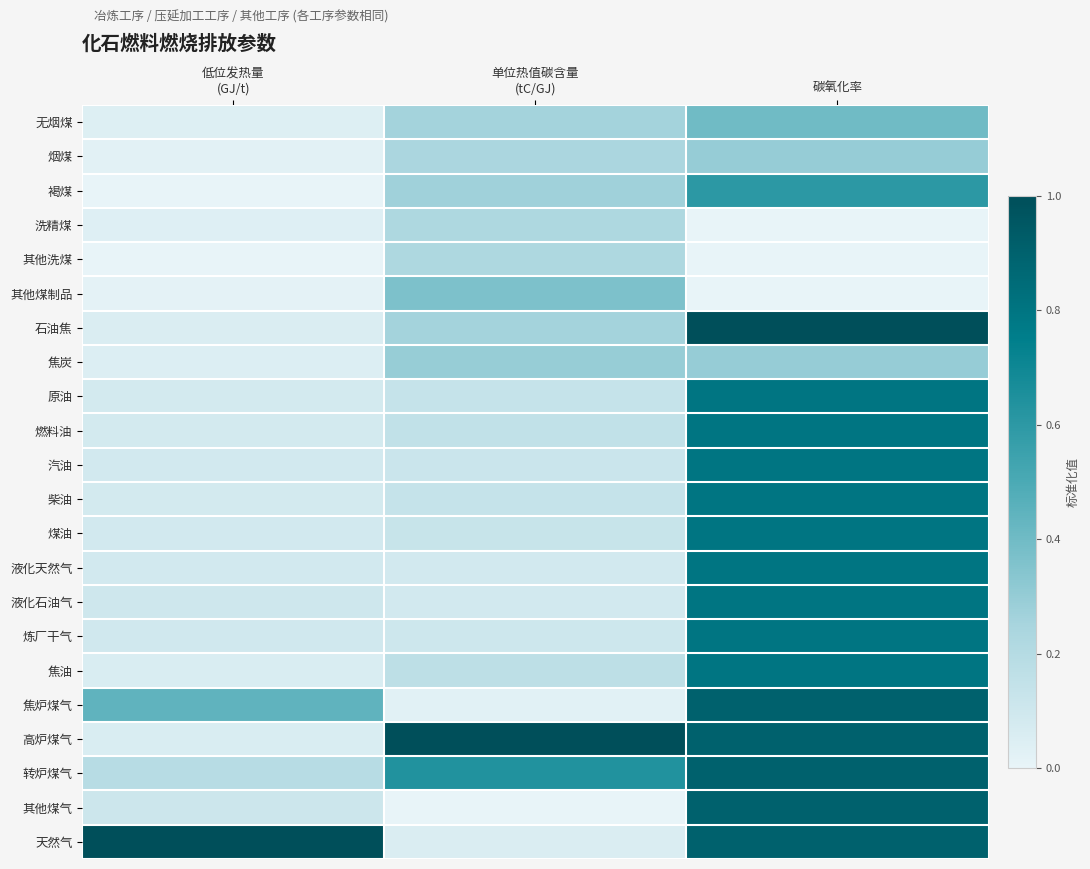

What is the difference between the highest and lowest values at 碳氧化率?

1.0